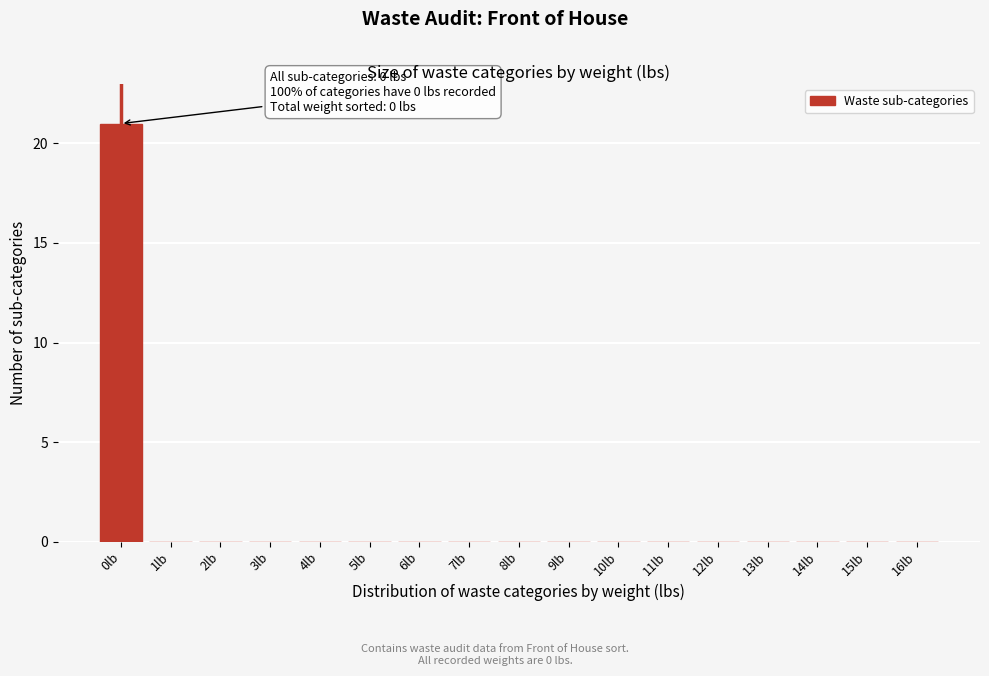

Reading left to right, list all the values displayed in this chart.

0lb=21	1lb=0	2lb=0	3lb=0	4lb=0	5lb=0	6lb=0	7lb=0	8lb=0	9lb=0	10lb=0	11lb=0	12lb=0	13lb=0	14lb=0	15lb=0	16lb=0